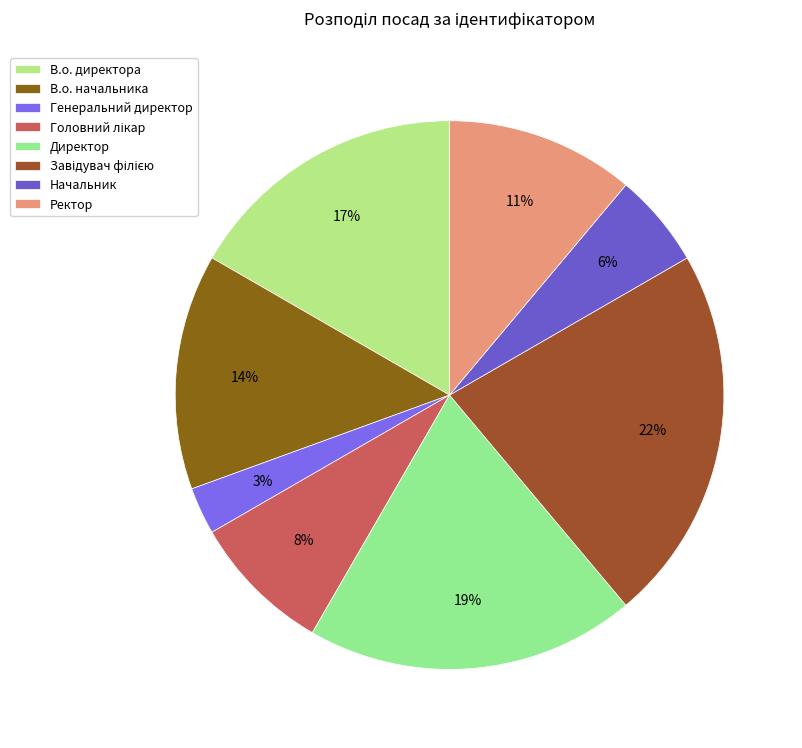

Which has a higher value, Ректор or Головний лікар?

Ректор